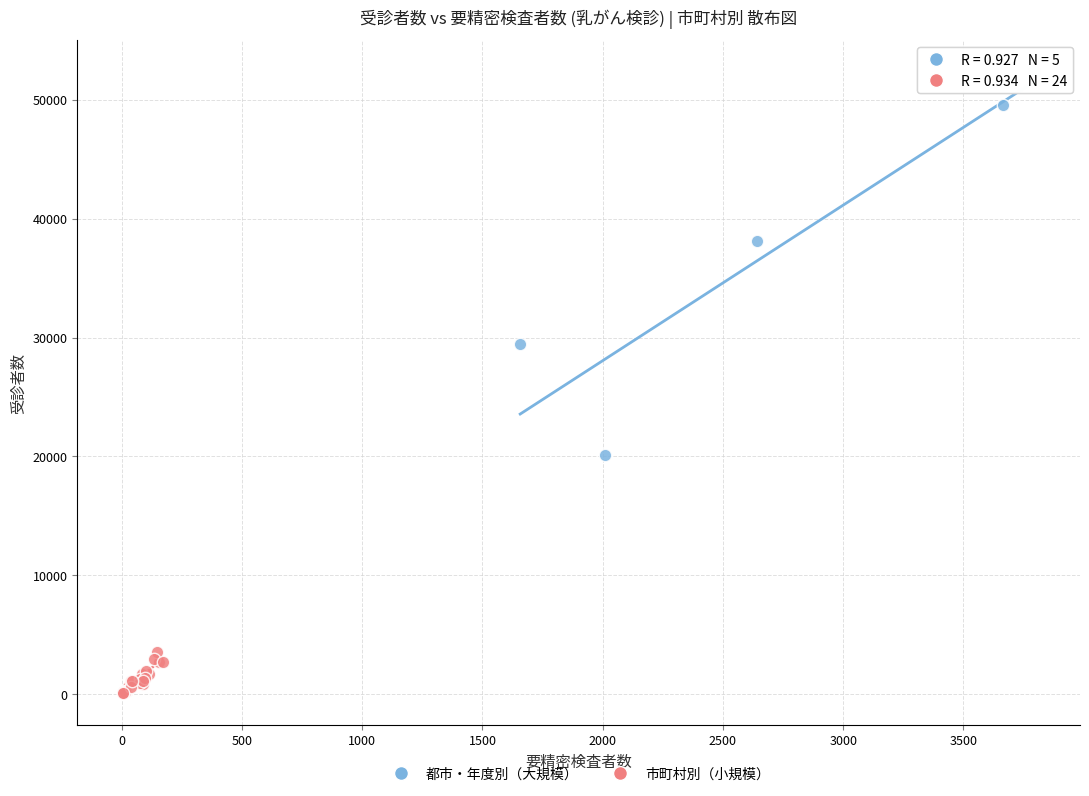

Which series contains the lowest Y value?

市町村別（小規模）